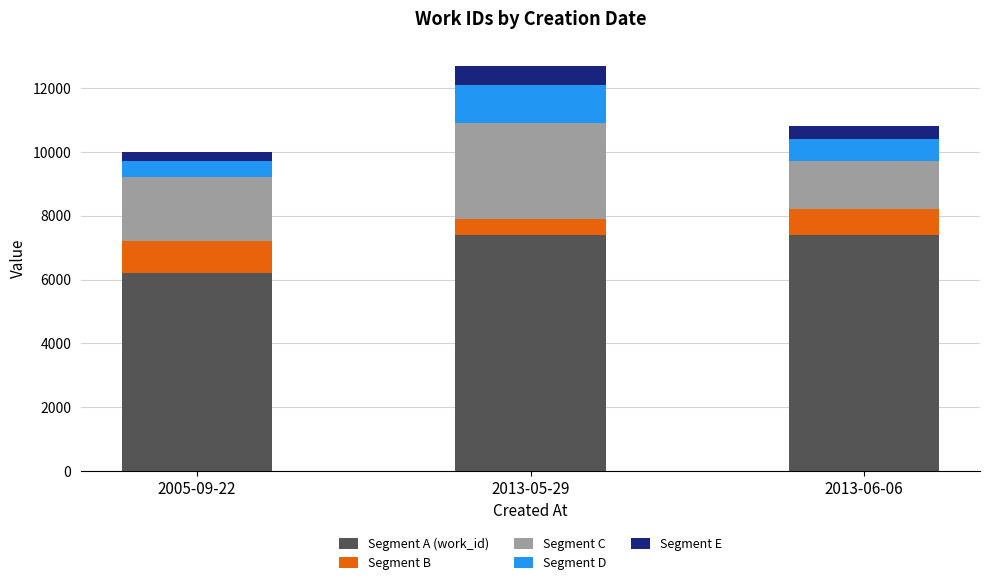

At which category is the sum across all series the highest?

2013-05-29